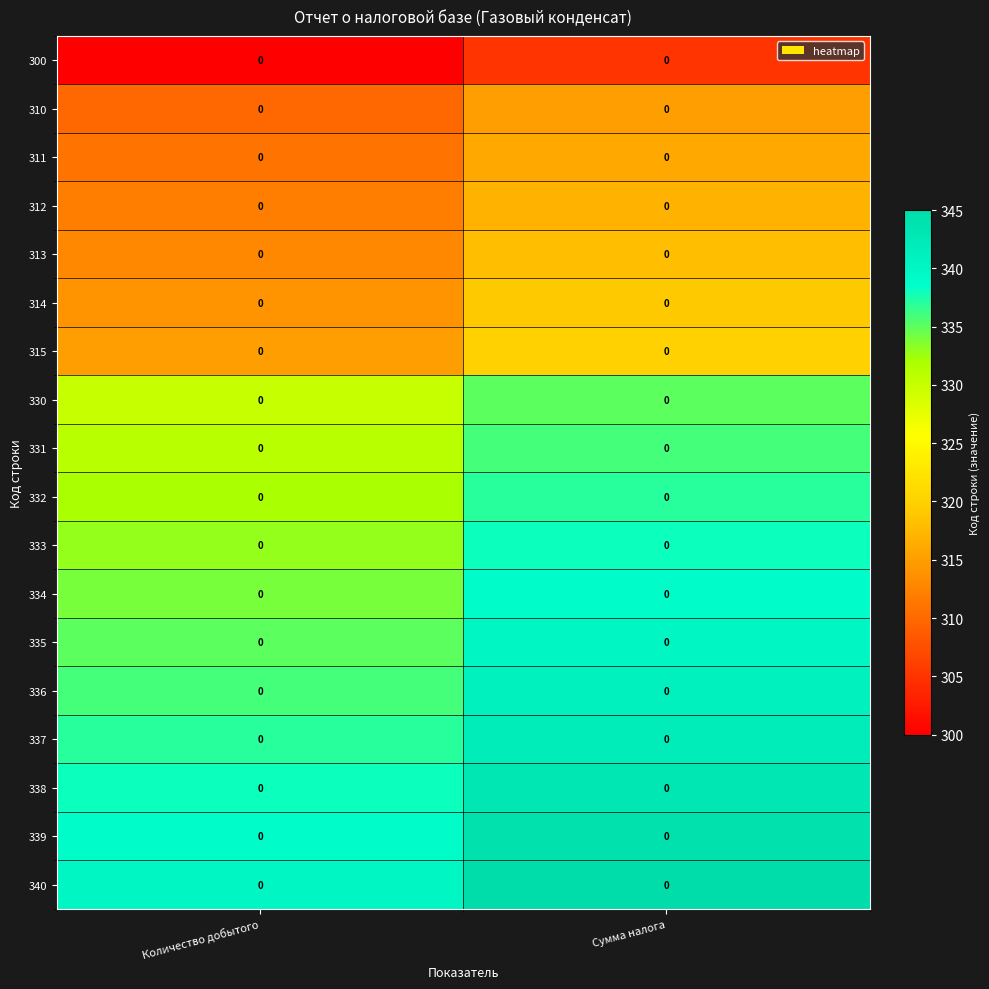

What is the approximate value of 311 at Сумма налога?

316